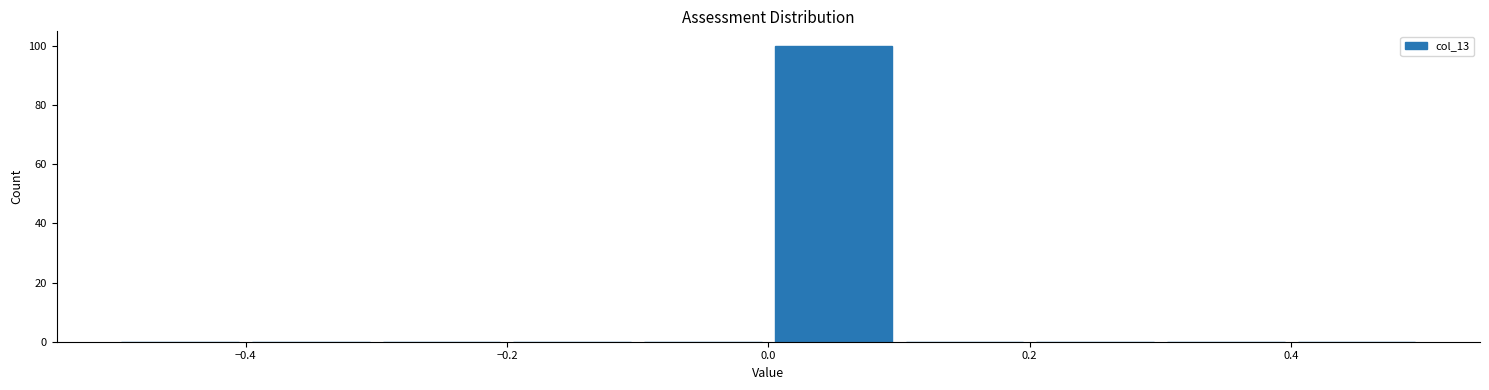

How tall is the bar that spans 0.0 to 0.1 on the x-axis? The values are not printed on the chart, so give them approximately, as read against the axis.

100